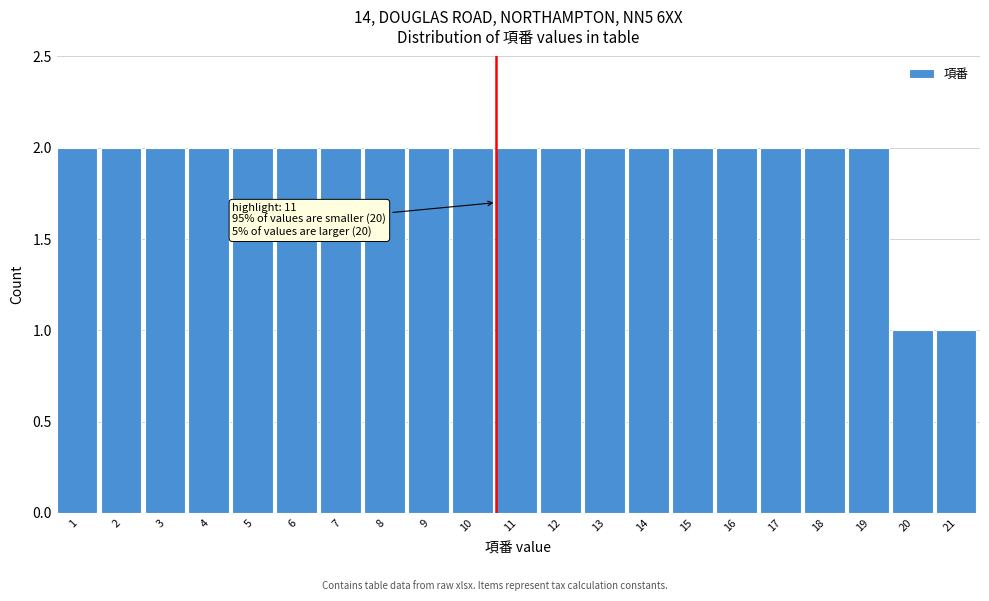

Reading left to right, extract all data points from this chart.

1=2	2=2	3=2	4=2	5=2	6=2	7=2	8=2	9=2	10=2	11=2	12=2	13=2	14=2	15=2	16=2	17=2	18=2	19=2	20=1	21=1